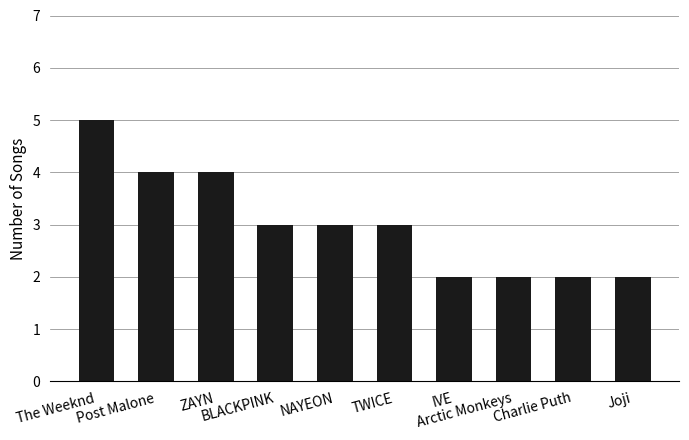

Approximately how many times larger is the value at ZAYN compared to Post Malone?

1.0